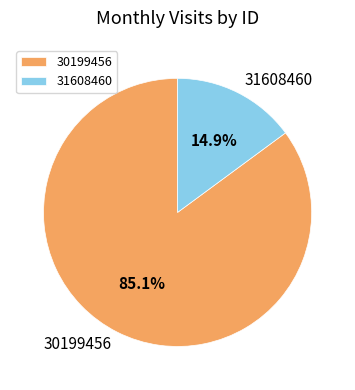

Which category has the biggest portion of the pie?

30199456